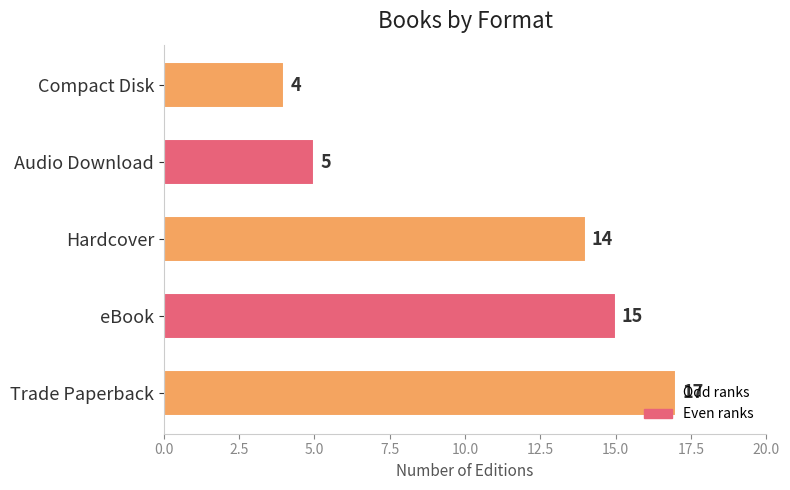

True or false: the data shows 1 at Compact Disk.

False